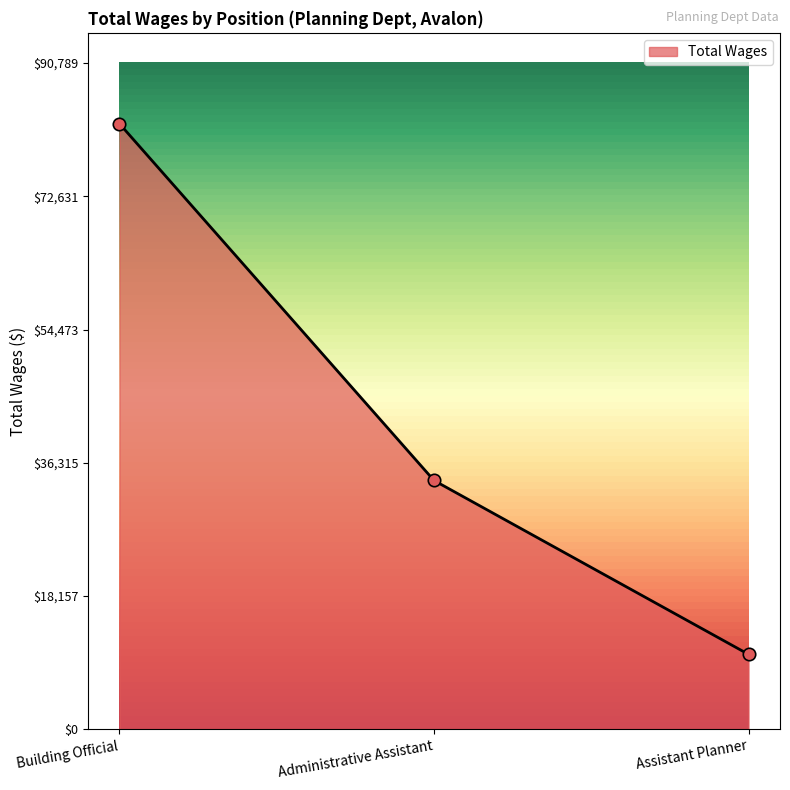

Between Administrative Assistant and Building Official, which is larger?

Building Official